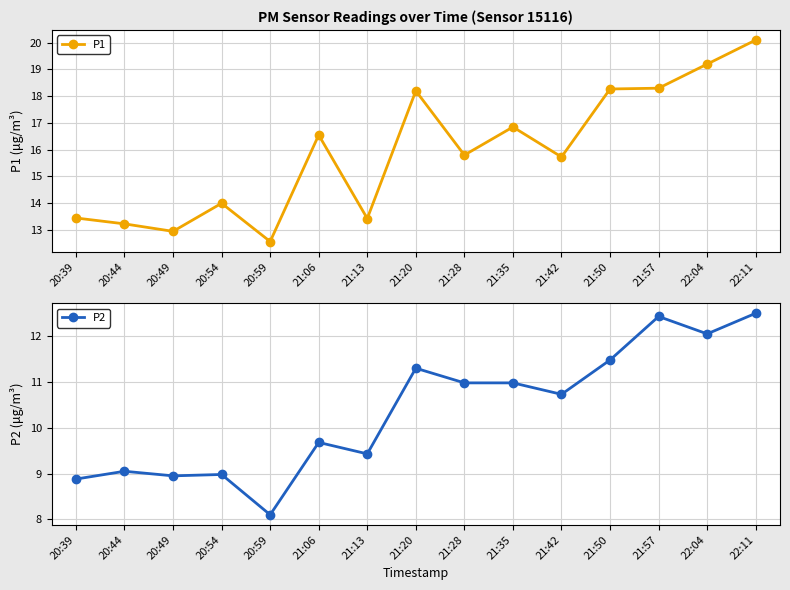

Count the number of data series in this chart.

2